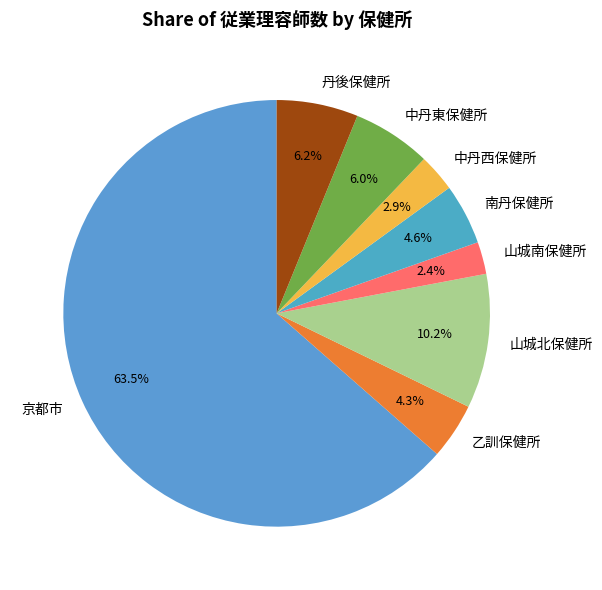

Approximately how many times larger is the value at 中丹西保健所 compared to 山城南保健所?

1.2